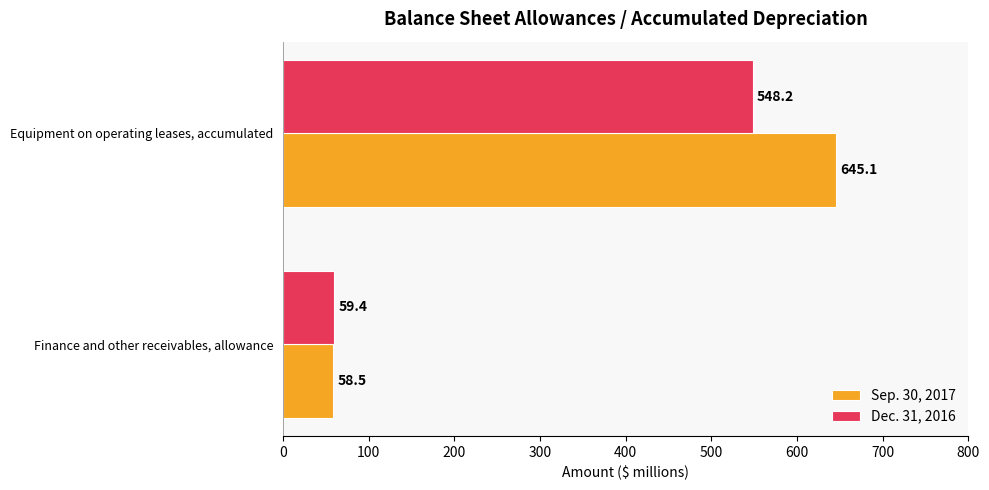

Which series has the largest total across all categories?

Sep. 30, 2017